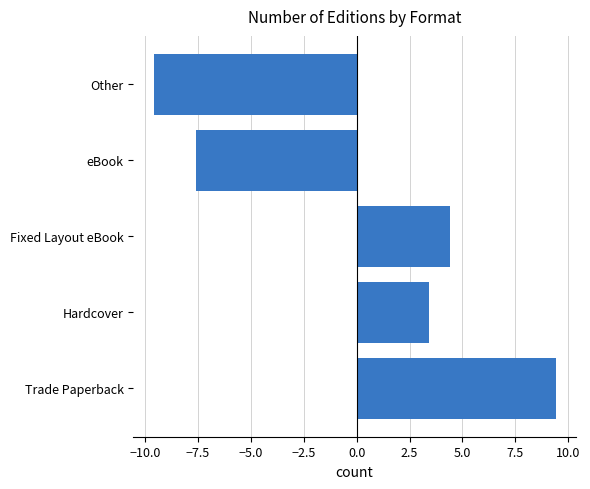

Does the chart contain stacked bars?

No